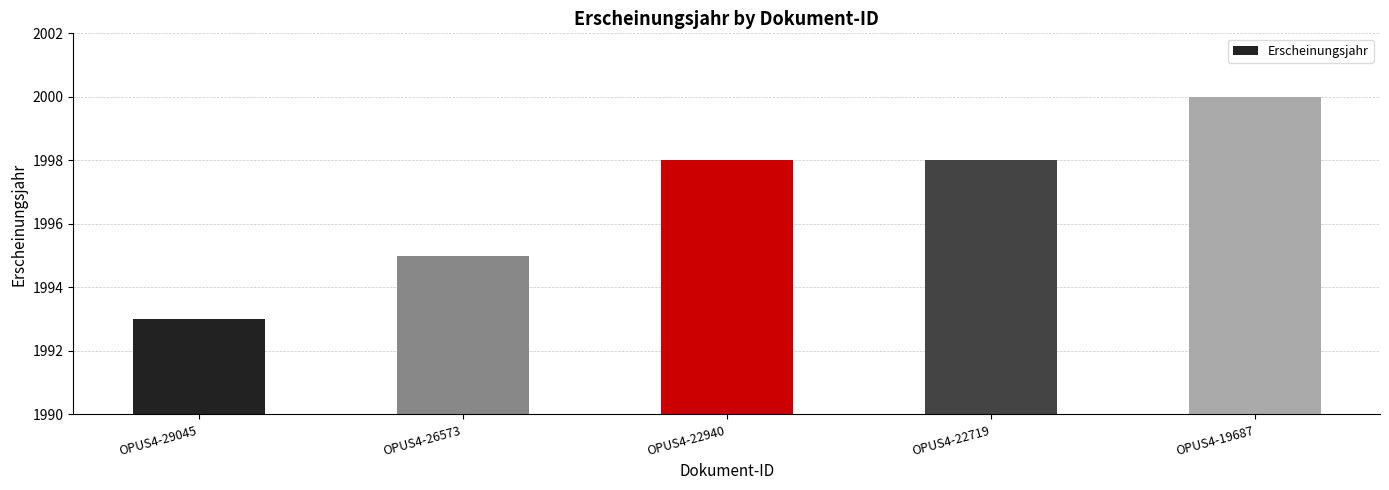

The chart shows a value of 1167 at OPUS4-26573. True or false?

False